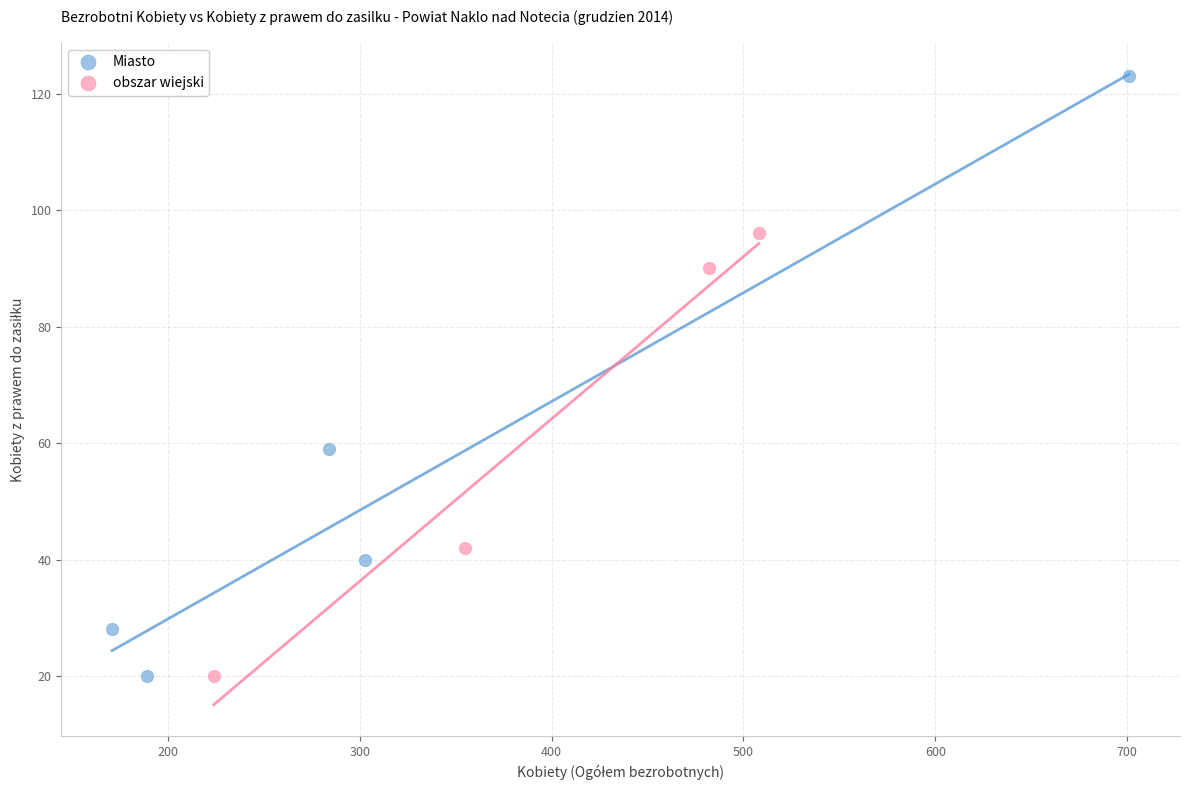

Which series has the widest spread of Y values?

Miasto